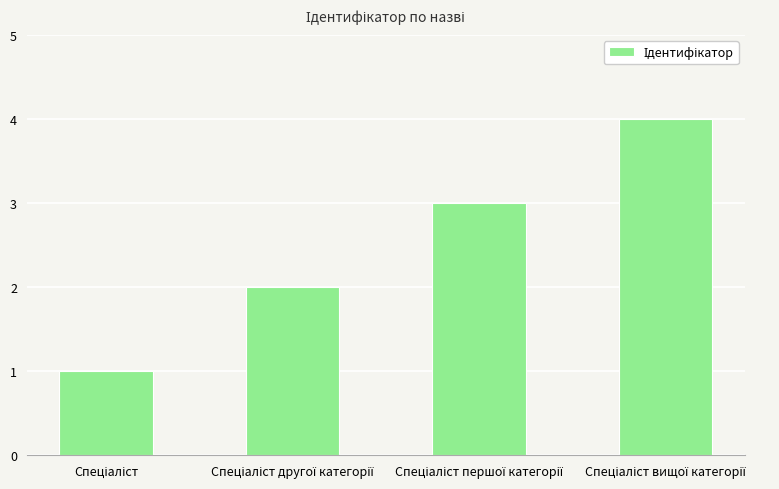

What is the maximum value shown in the chart?

4